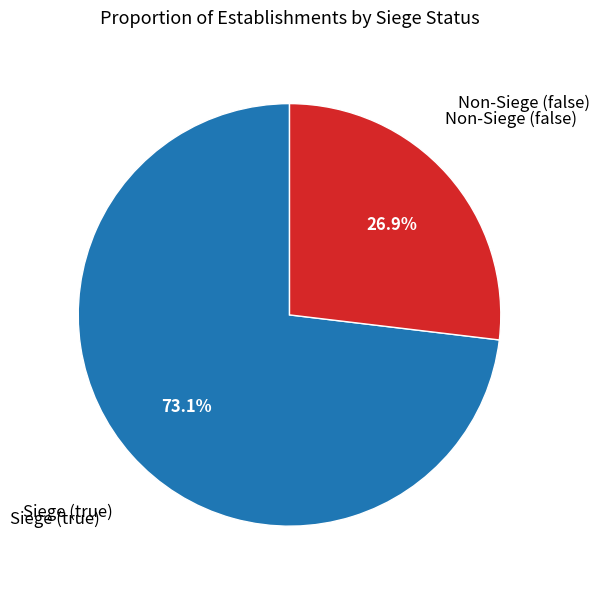

Which category has the smallest portion of the pie?

Non-Siege (false)